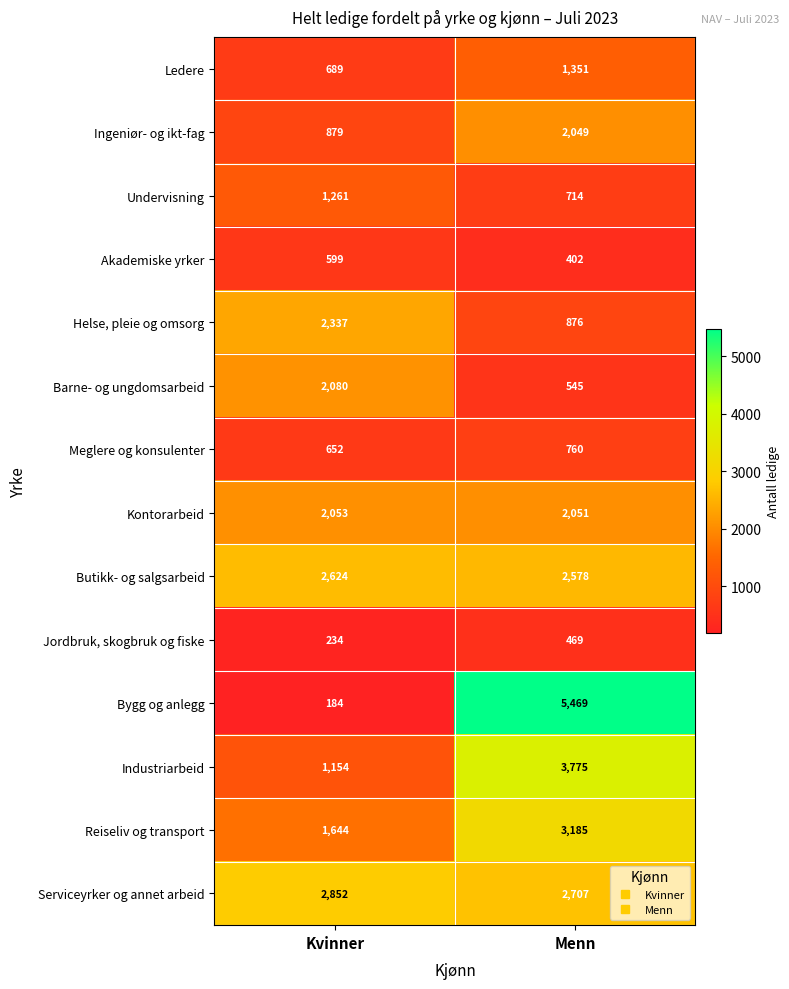

Which series changed the most between Kvinner and Menn?

Bygg og anlegg